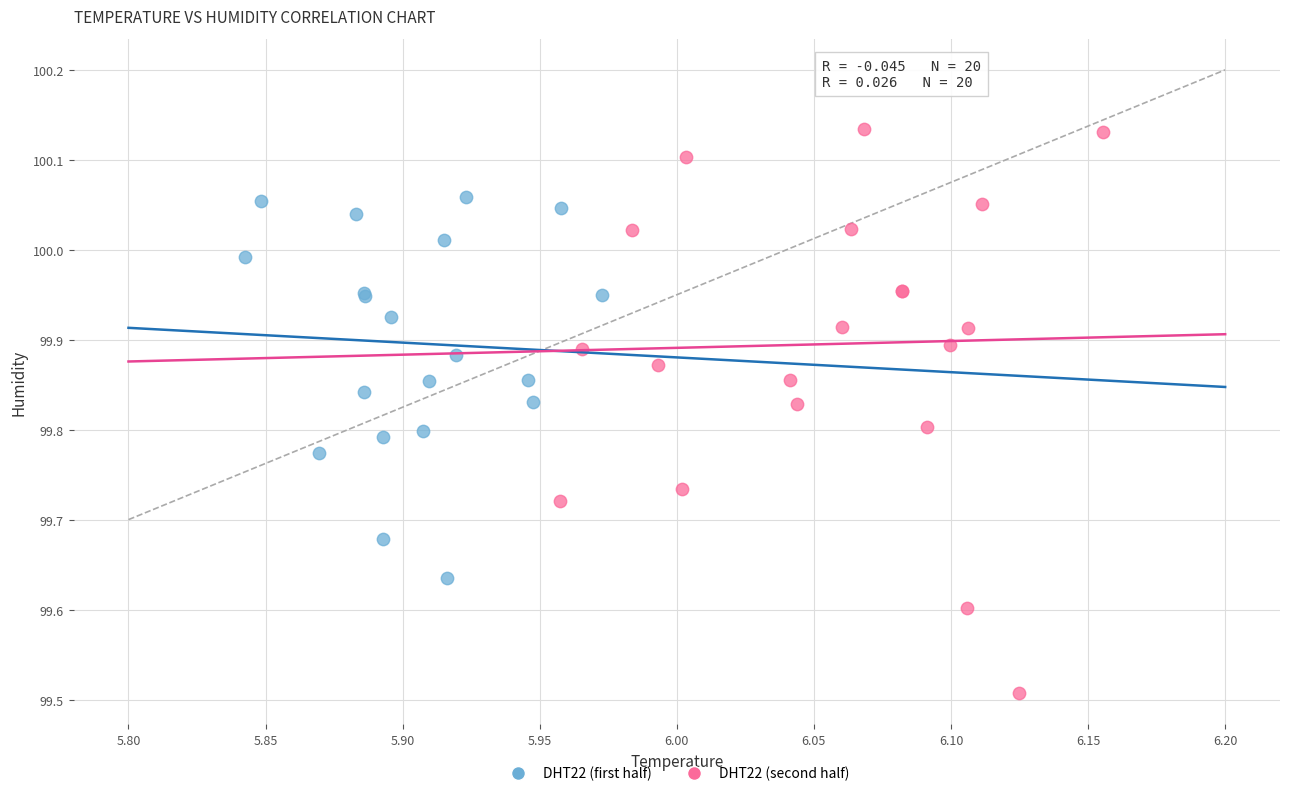

Which series has the largest Y range (max minus min)?

DHT22 (second half)